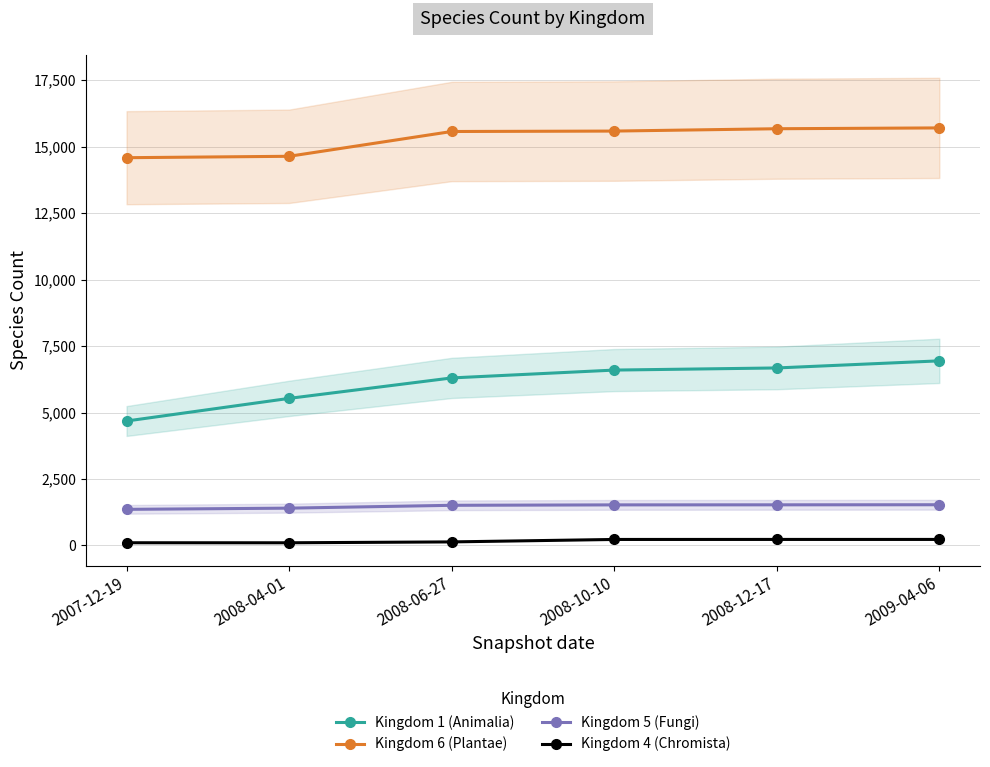

What is the label of the 4th point from the left?

2008-10-10